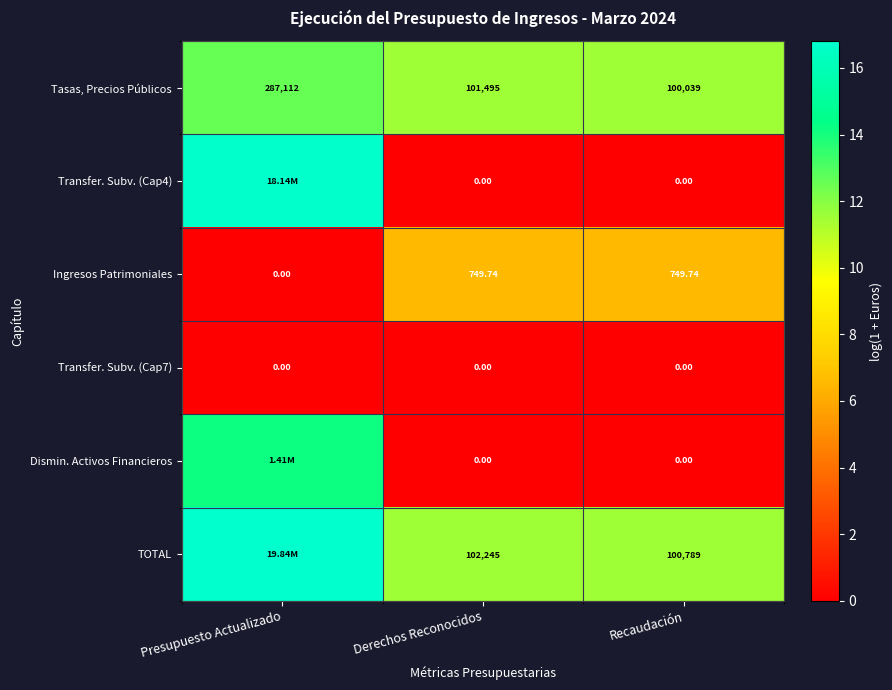

Which label corresponds to the largest value in the chart?

Presupuesto Actualizado